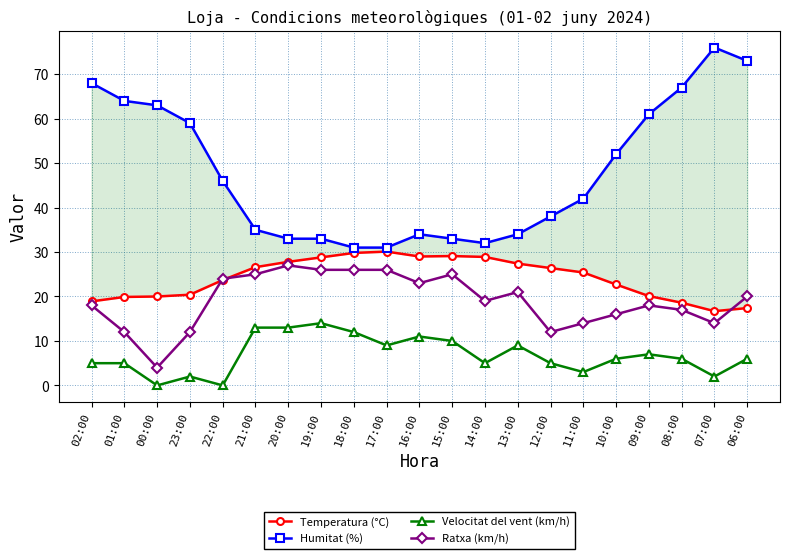

What is the label of the 16th point from the right?

21:00